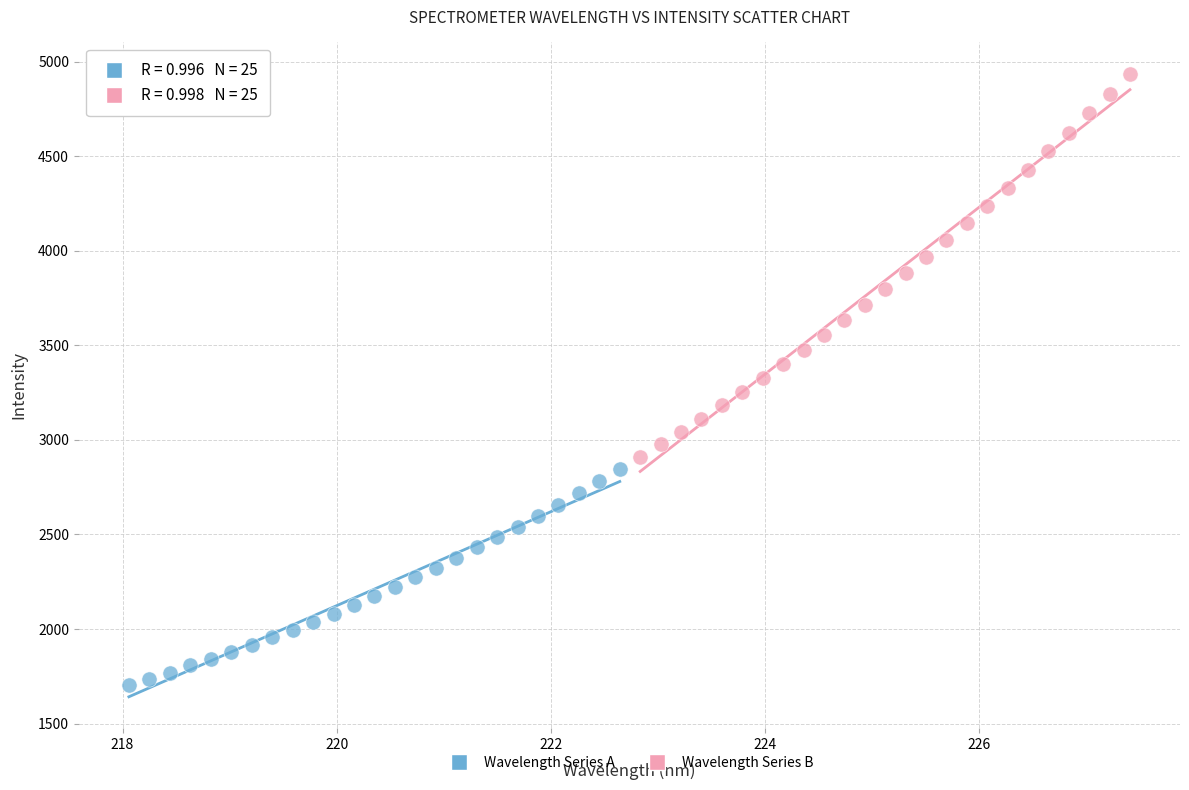

Which series reaches the minimum Y coordinate?

Wavelength Series A